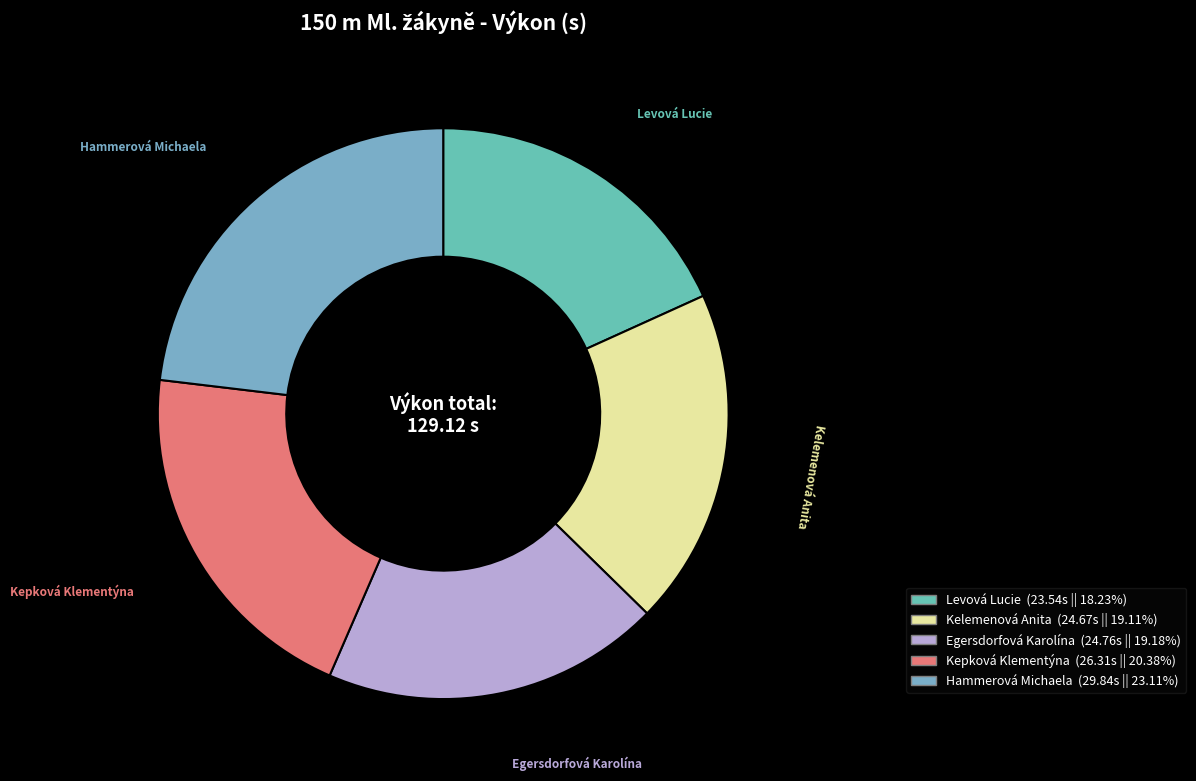

Does any single category account for the majority?

No